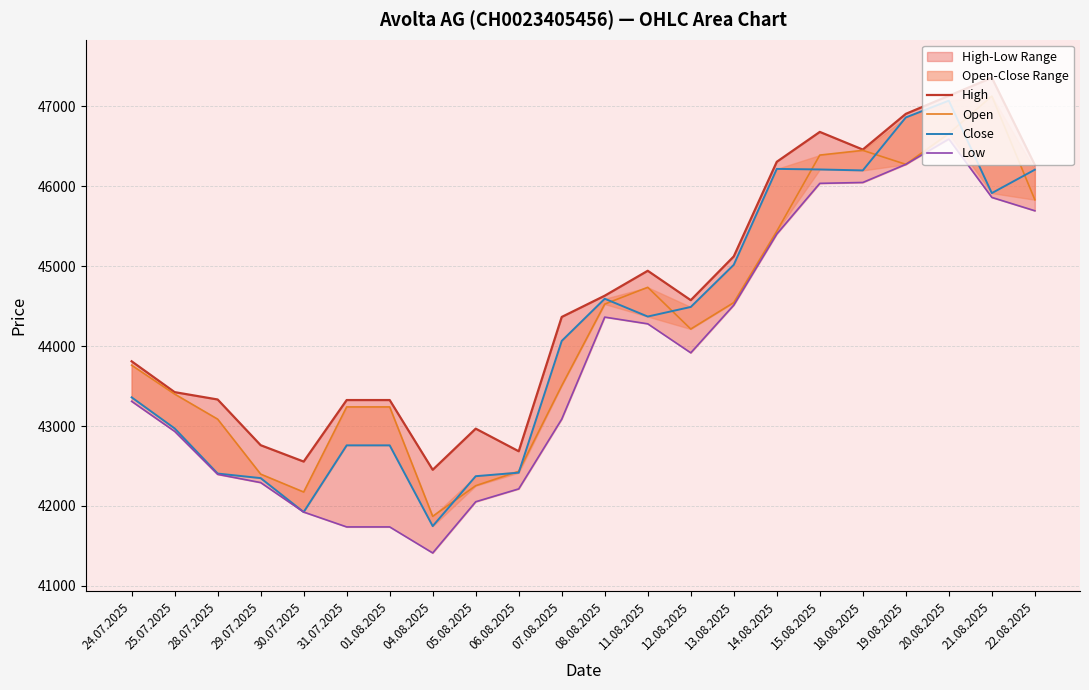

What is the label of the 16th point from the right?

01.08.2025